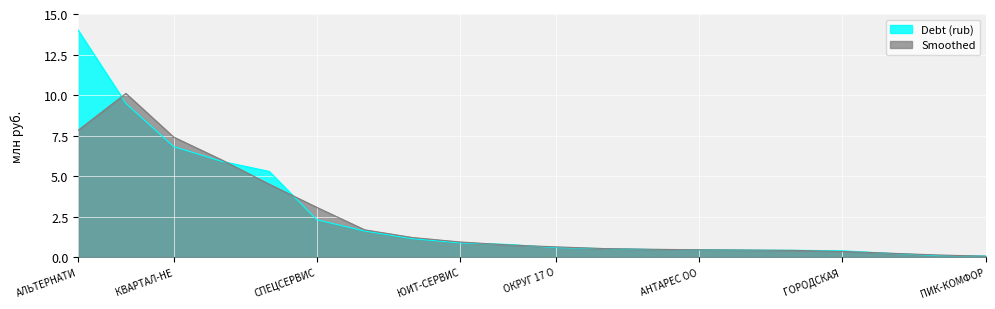

The value of Debt (rub) at ГОРОДСКАЯ  is 0.4. True or false?

True